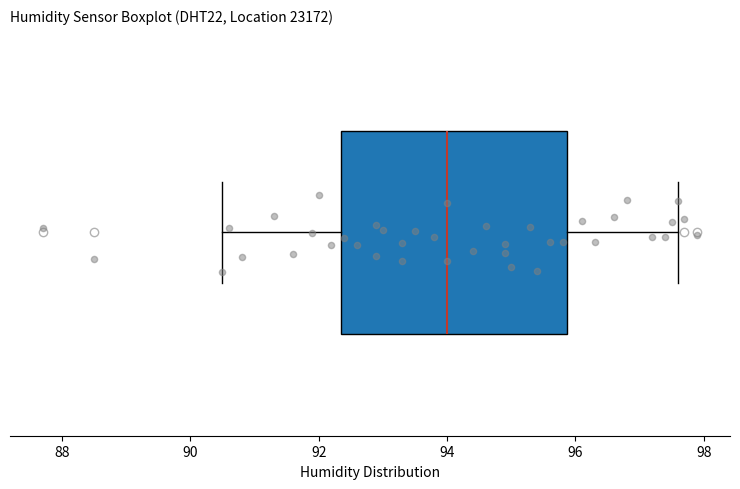

Read this box plot against the x-axis: the position of the median line, the range covered by the box, and the ends of both whiskers. The values are not printed on the chart, so give them approximately, as read against the axis.

median 94.0, box 92.4 to 95.8, whiskers 90.6 to 97.6